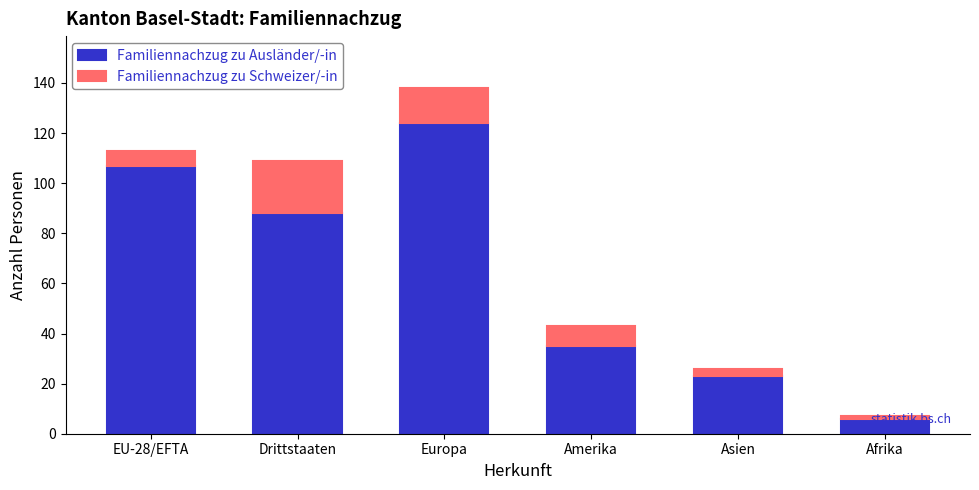

What are all the series names shown in the legend?

Familiennachzug zu Ausländer/-in, Familiennachzug zu Schweizer/-in